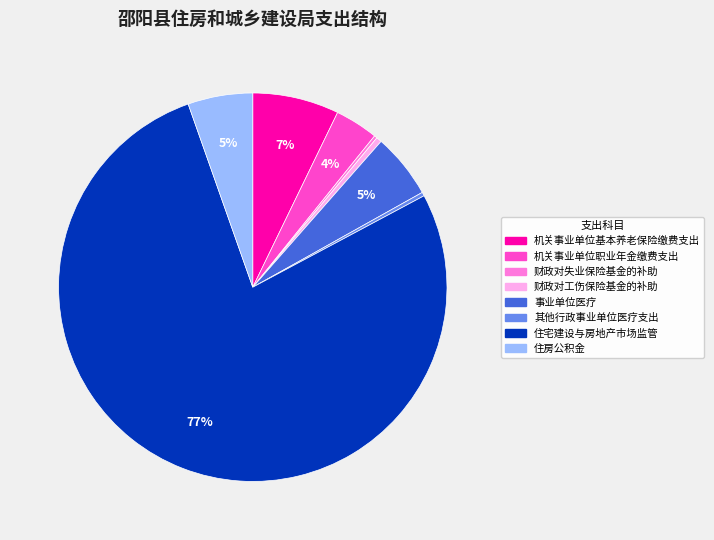

Is there a majority slice in this chart?

Yes